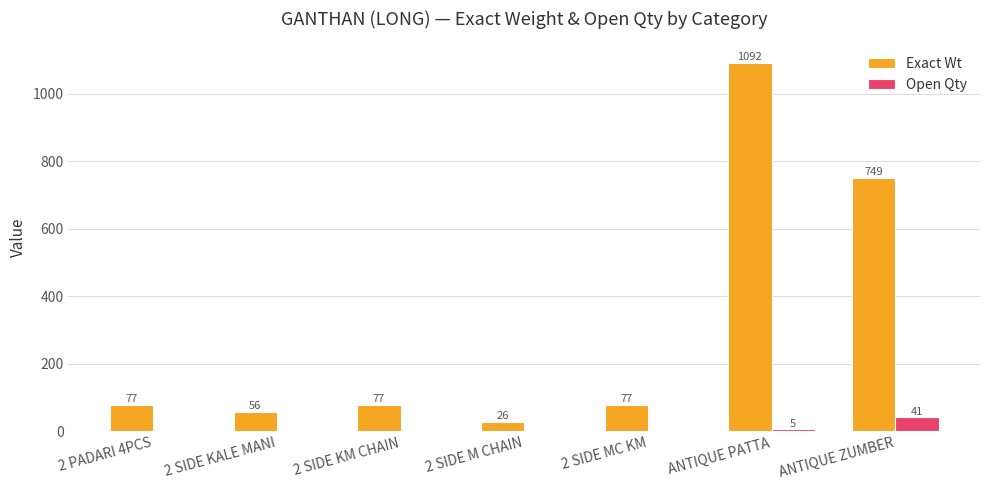

Which series has the largest total across all categories?

Exact Wt